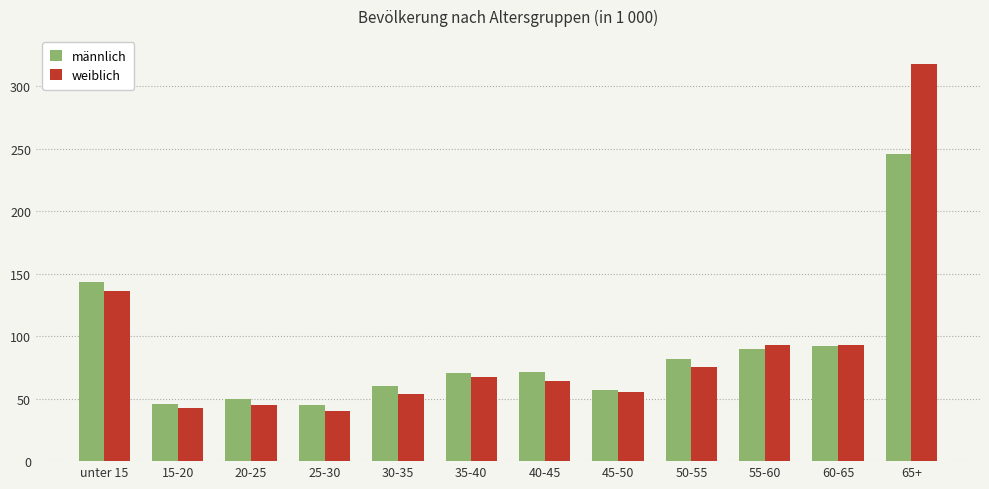

What is the difference between the männlich values at 60-65 and 40-45?

21.2